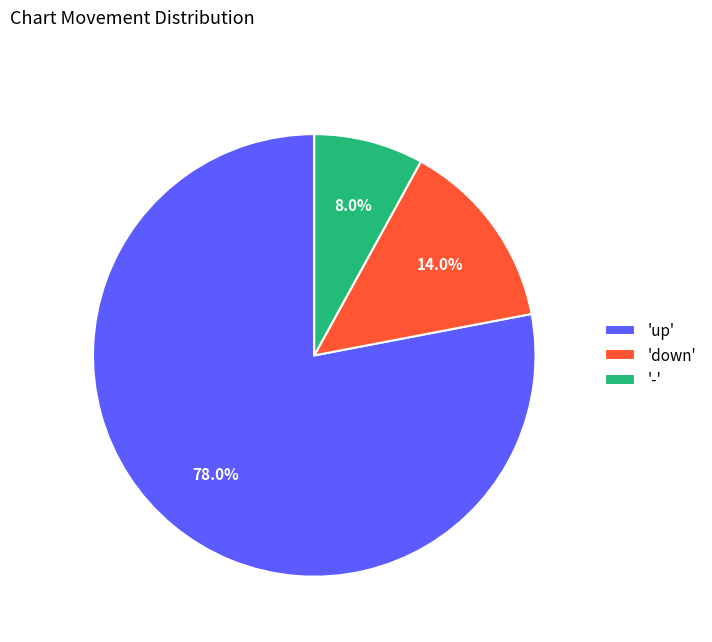

What is the smallest slice in the pie chart?

-